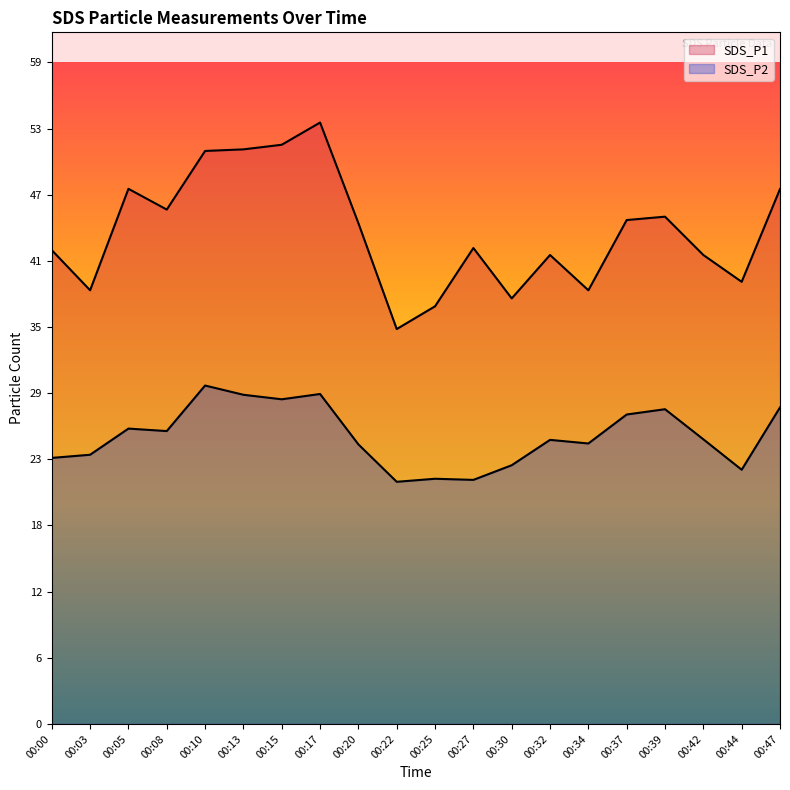

How many data points in SDS_P1 are above 44?

10